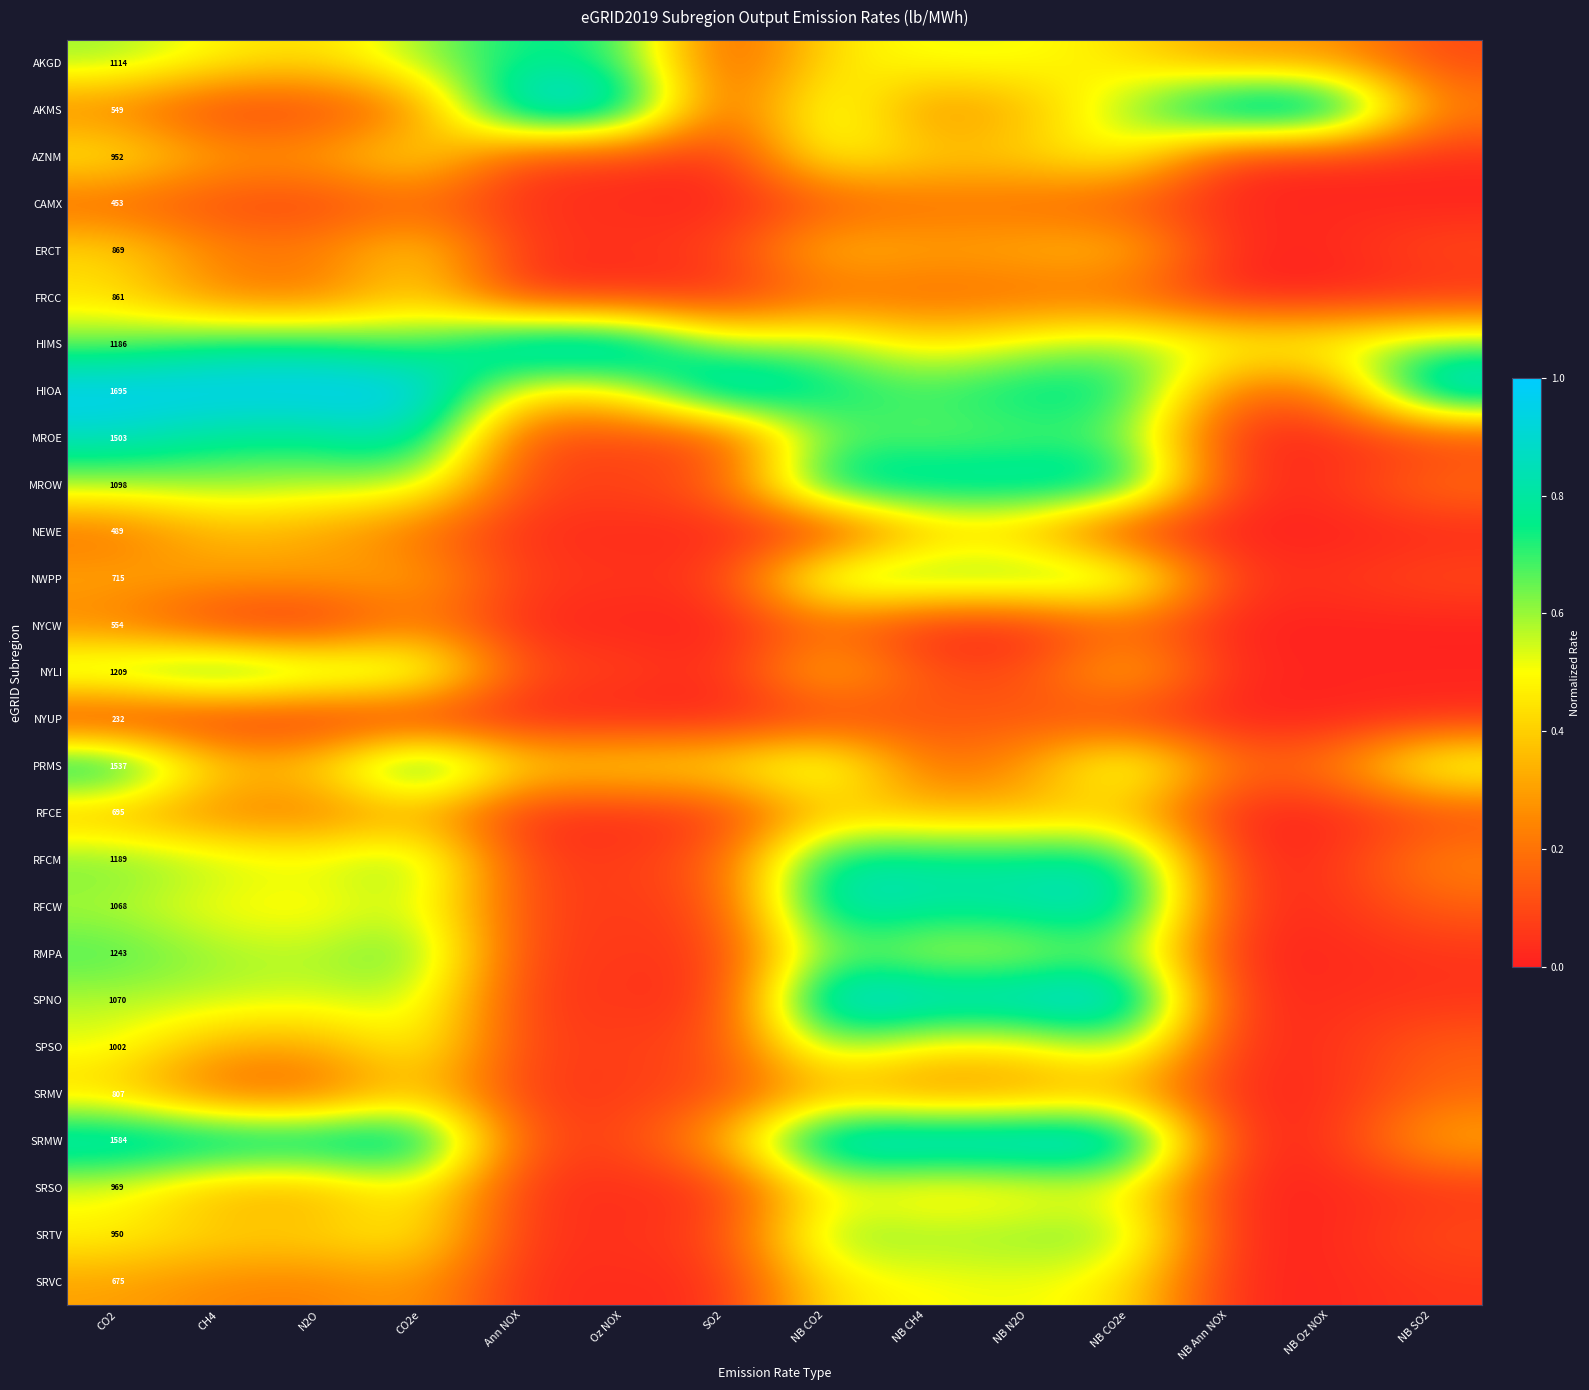

At which label is CAMX closest to 0?

SO2